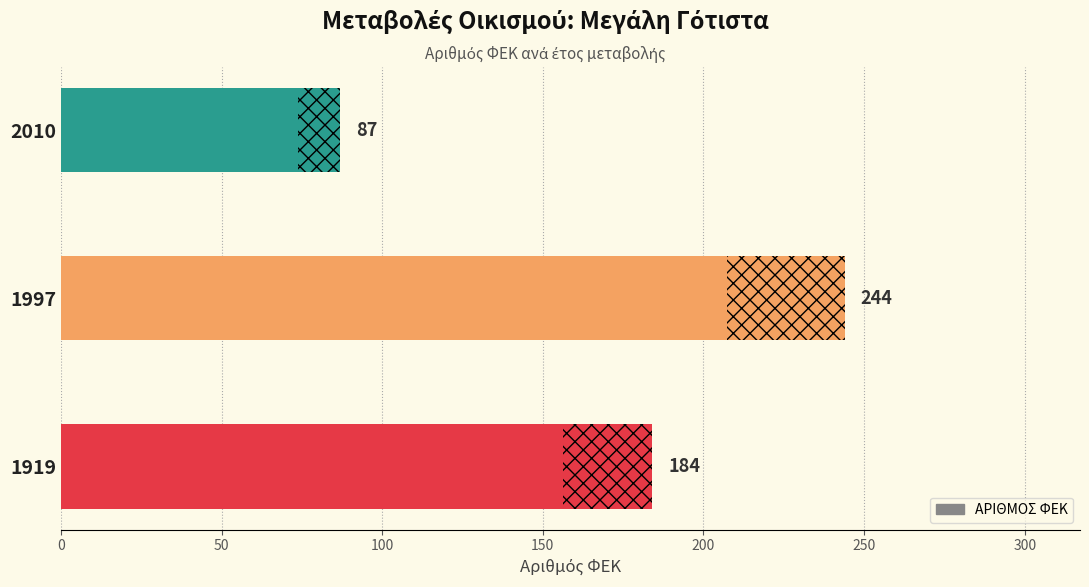

What is the value of the 3rd bar from the left?

87